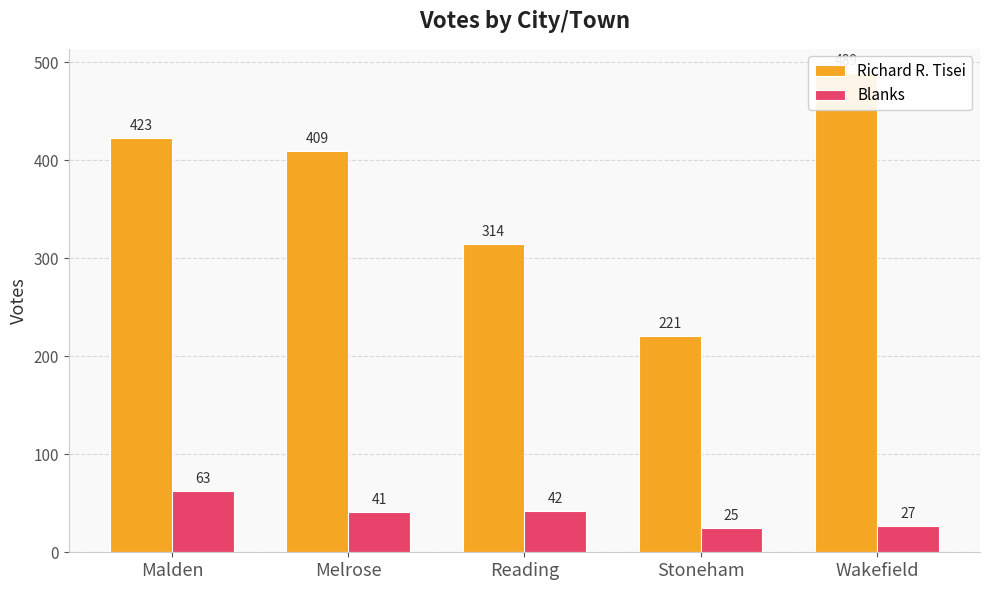

At which category does the chart reach its peak across all series?

Wakefield